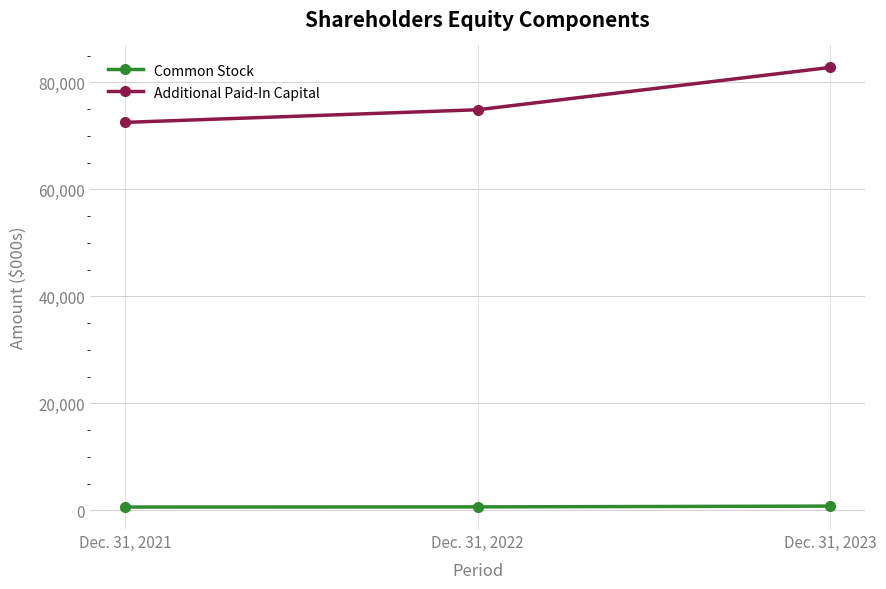

Which series has the widest spread of values?

Additional Paid-In Capital